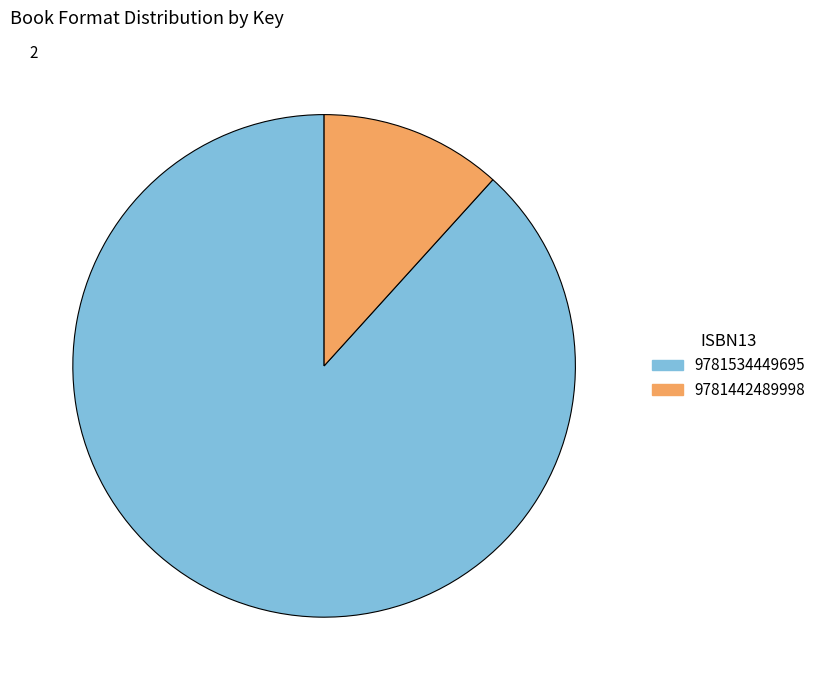

Is the sum of 9781534449695 and 9781442489998 greater than half?

Yes